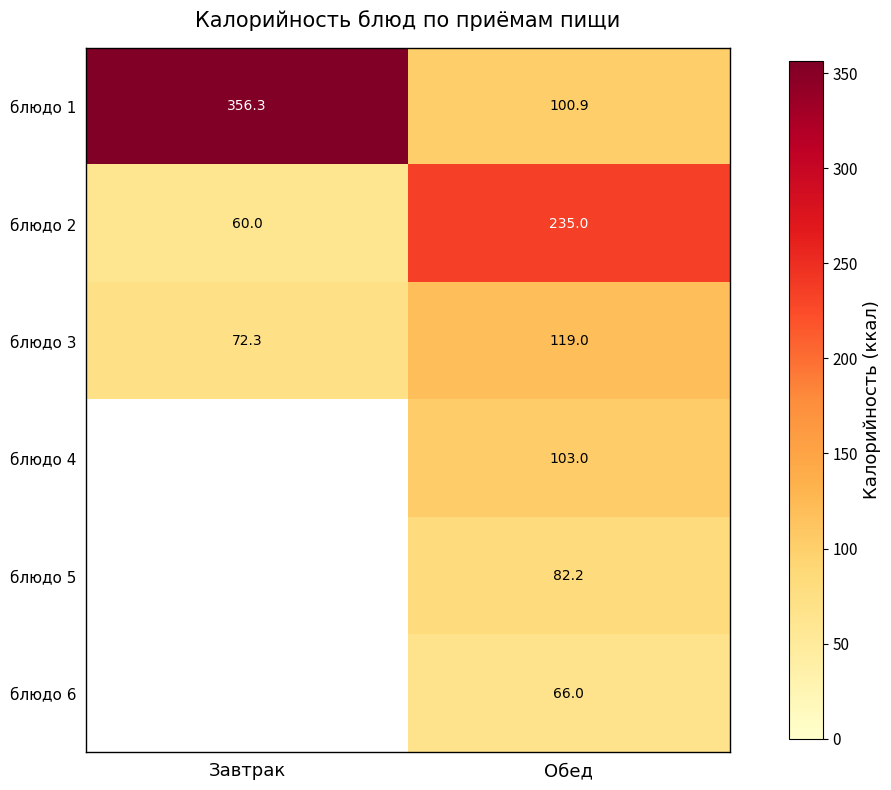

Which has a higher value, Завтрак or Обед?

Завтрак